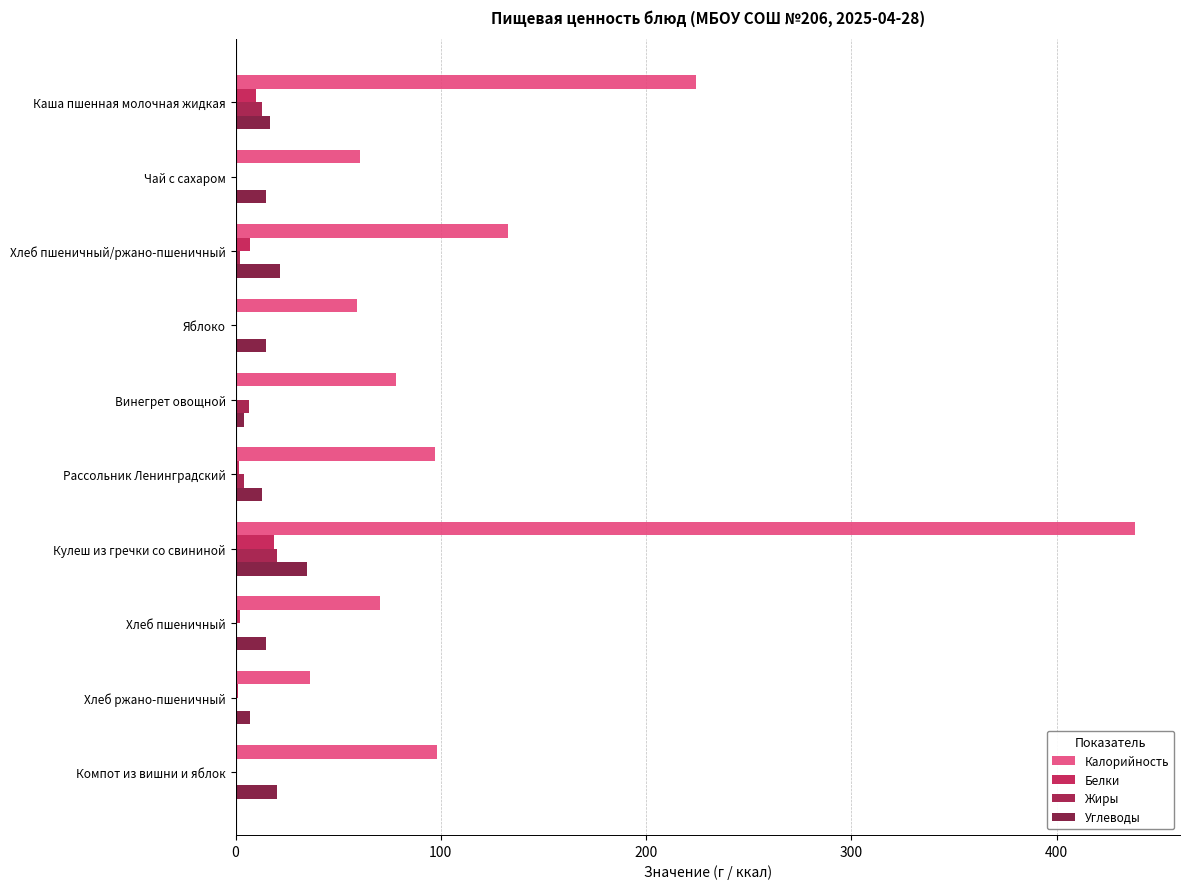

At which label does Белки reach its peak?

Кулеш из гречки со свининой